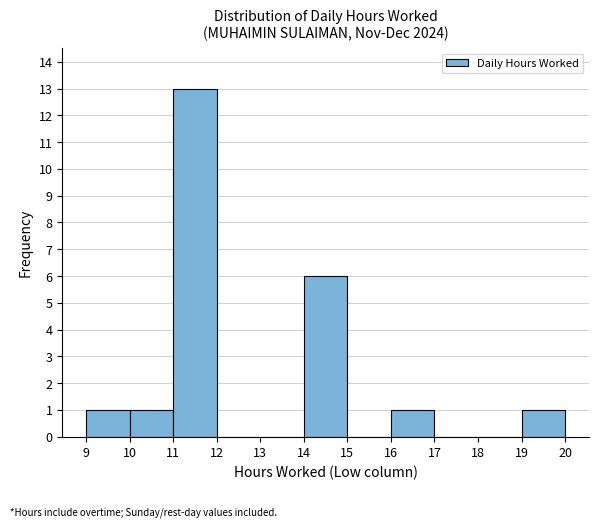

Reading left to right, transcribe this chart: for each bar, give the range it covers on the x-axis and its height. The values are not printed on the chart, so give them approximately, as read against the axis.

9 to 10: 1
10 to 11: 1
11 to 12: 13
12 to 13: 0
13 to 14: 0
14 to 15: 6
15 to 16: 0
16 to 17: 1
17 to 18: 0
18 to 19: 0
19 to 20: 1